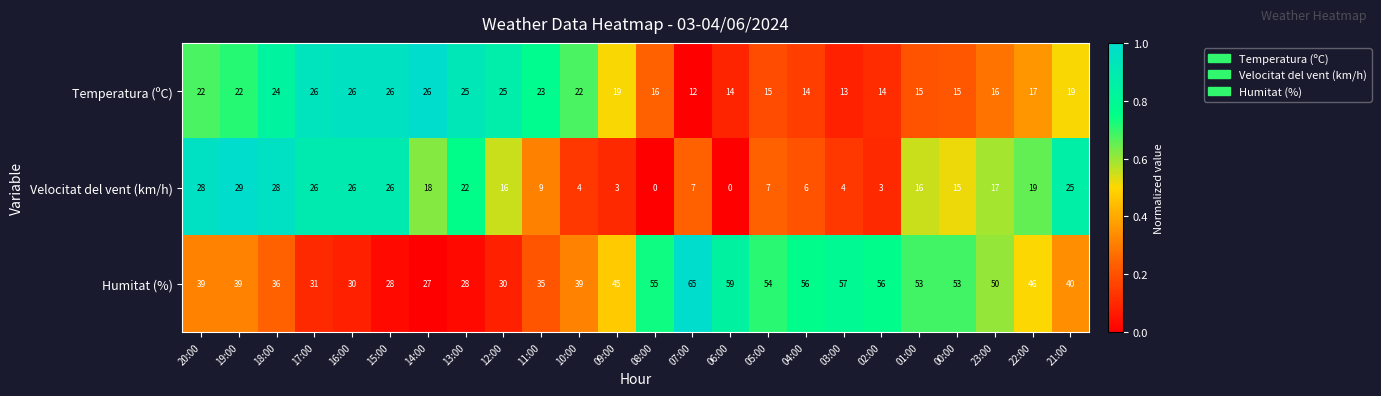

At how many categories does at least one series exceed 0?

24